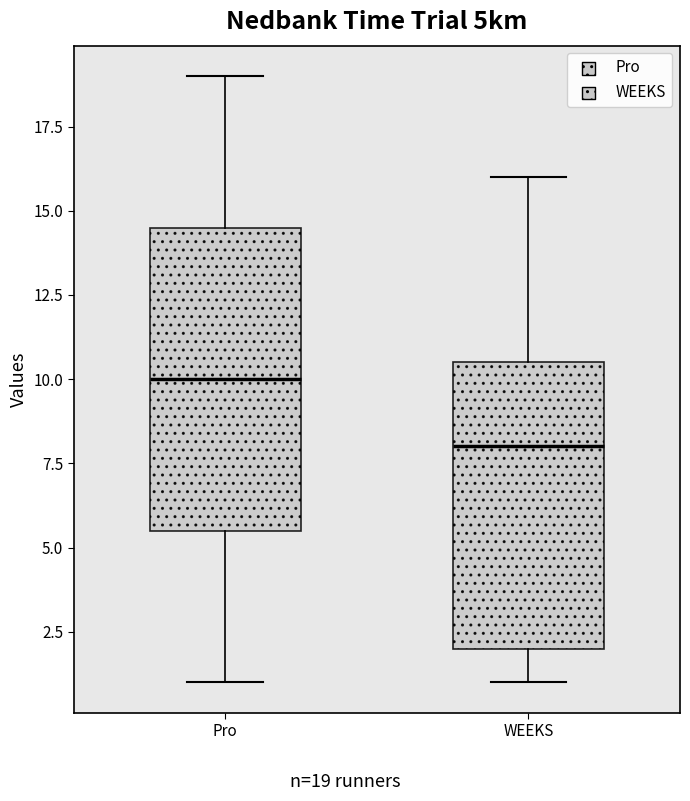

Where does the median line of the box for WEEKS sit on the y-axis? The values are not printed on the chart, so give them approximately, as read against the axis.

8.0